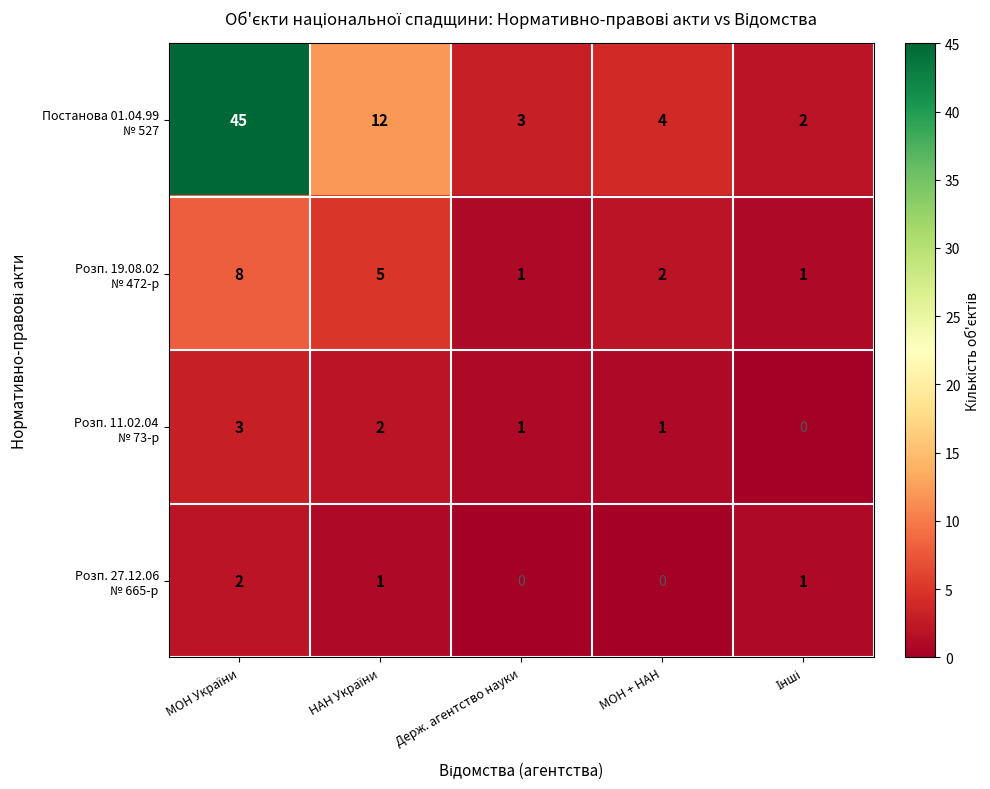

At how many categories does at least one series exceed 1?

5